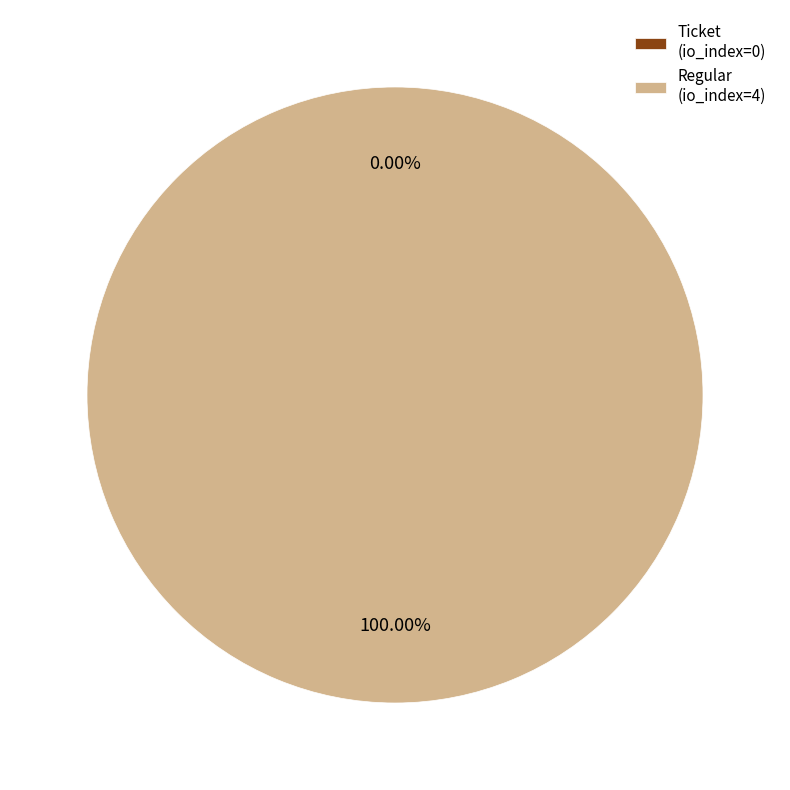

The Ticket slice represents 15% of the pie. True or false?

False